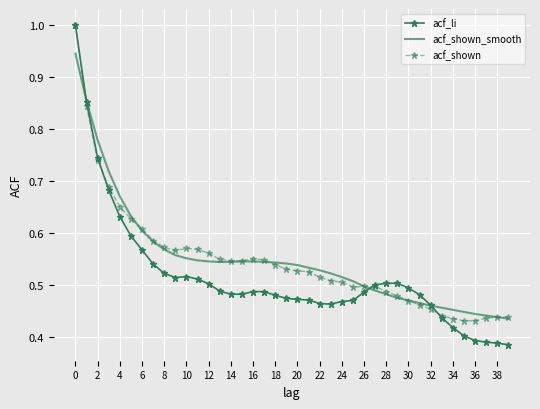

Which series has the widest spread of values?

acf_li